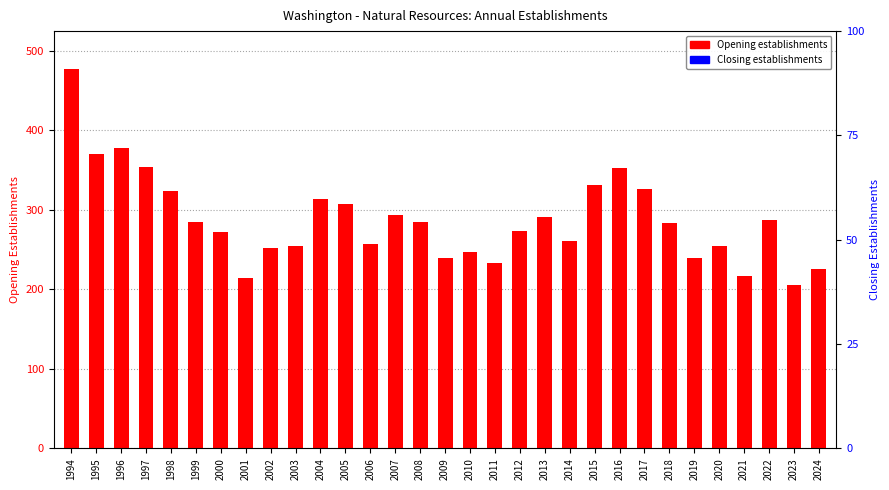

Which category has the highest value across all series?

1994